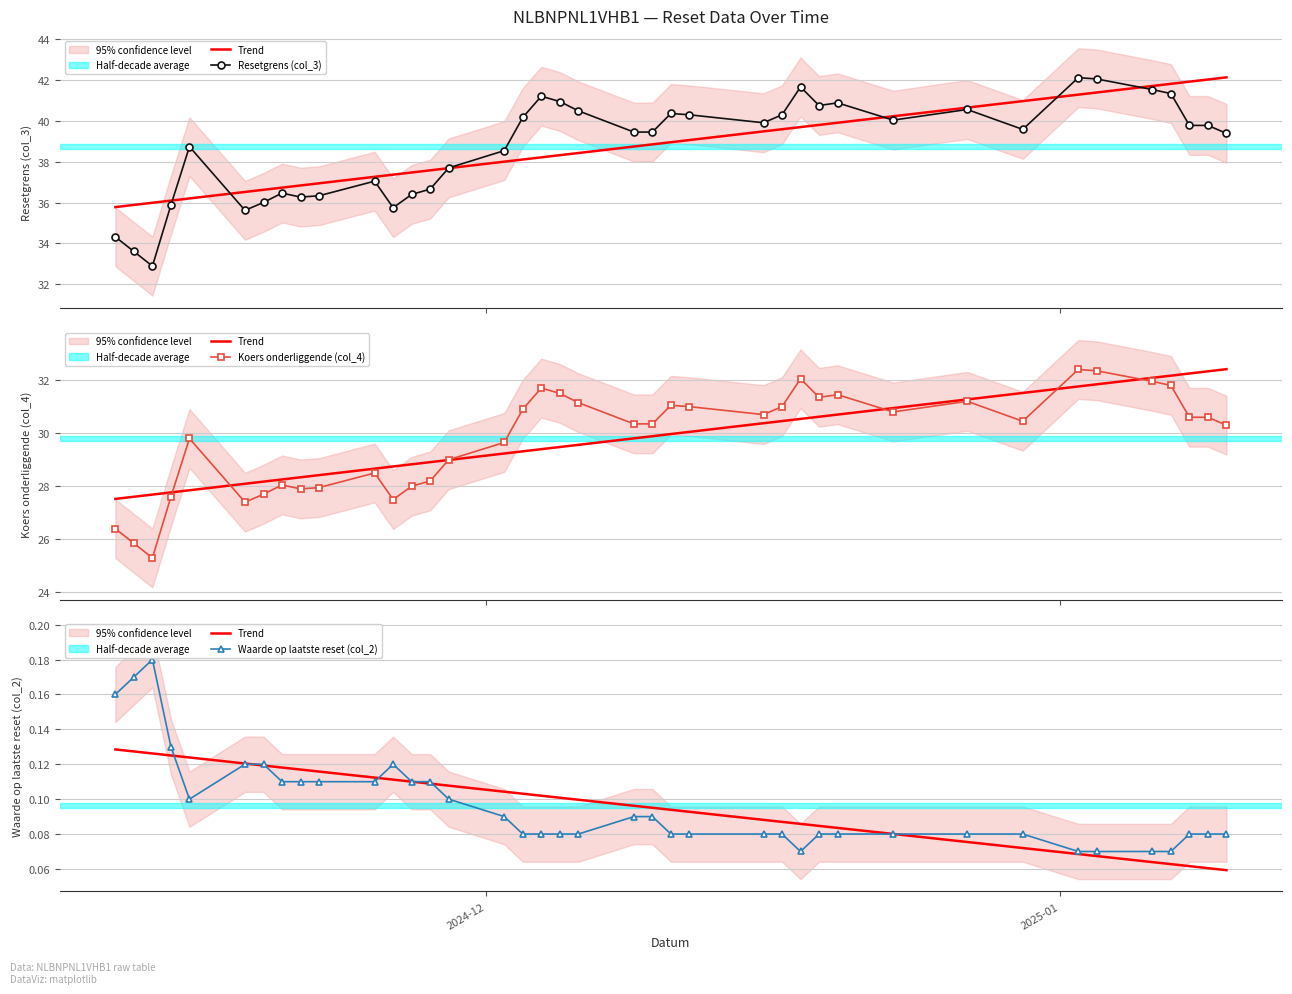

What is the sum of all Resetgrens (col_3) values?

1510.3